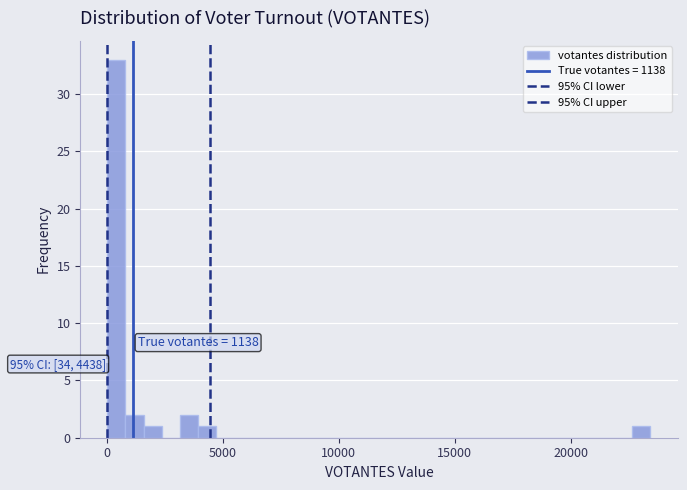

Read against the x-axis, roughly where is the centre of the tallest bar?

500